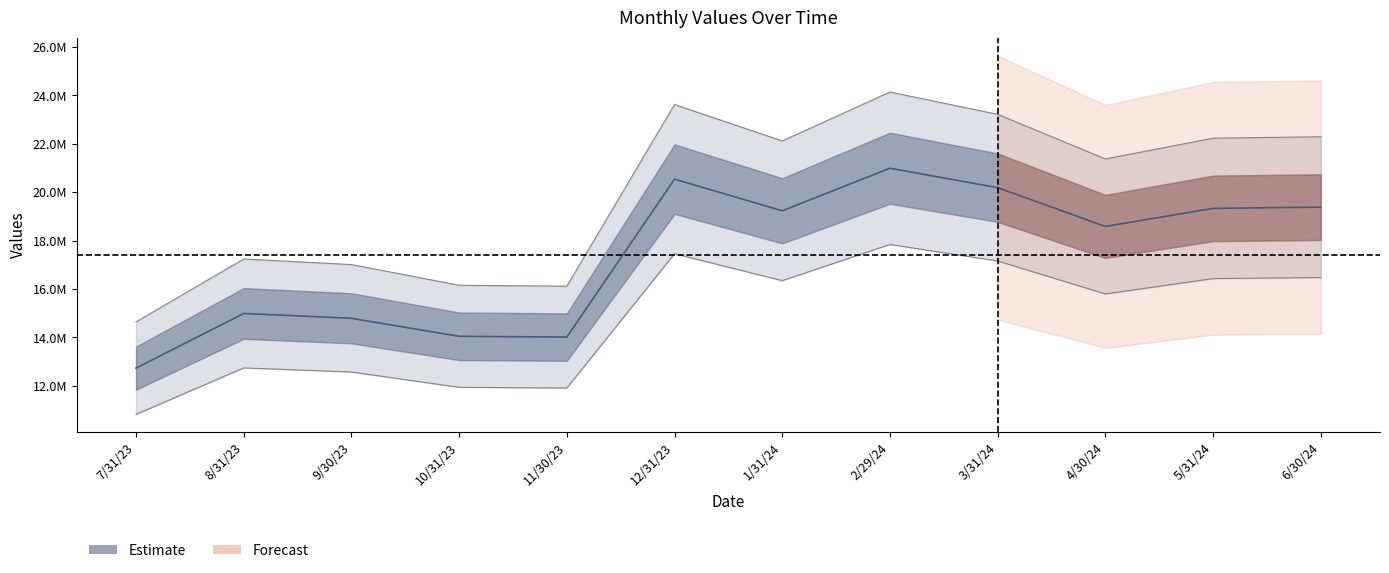

What is the ratio of the value at 12/31/23 to the value at 1/31/24?

1.1